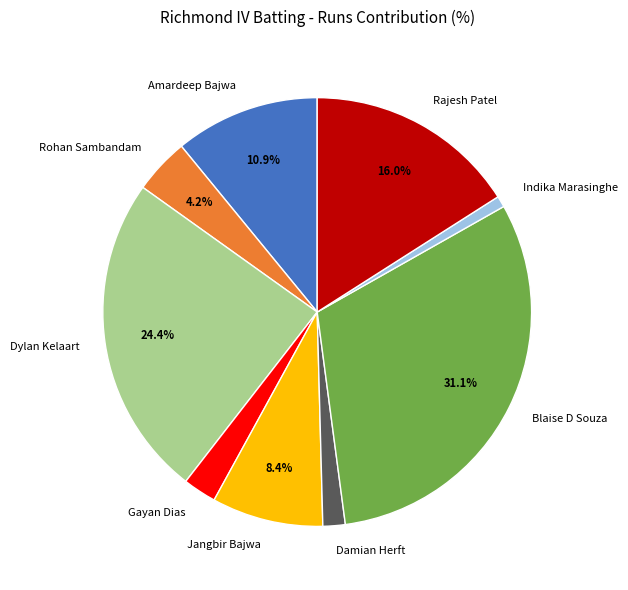

How many segments does this pie chart have?

9